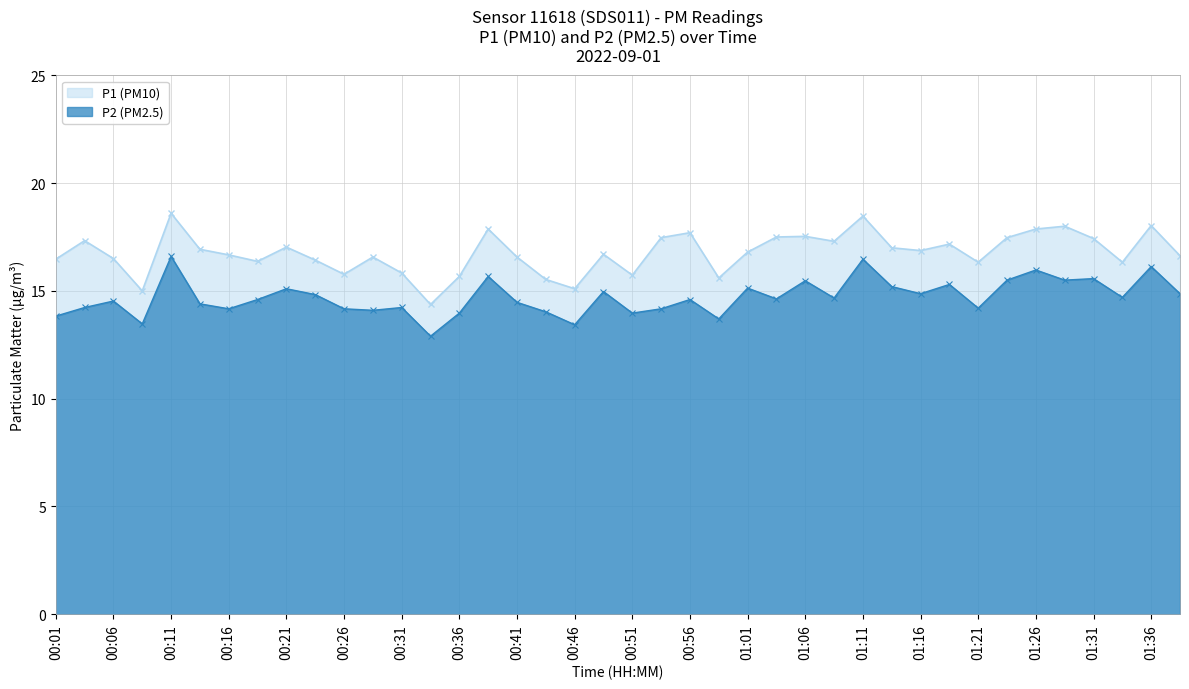

What is the label of the 22nd point from the right?

00:46